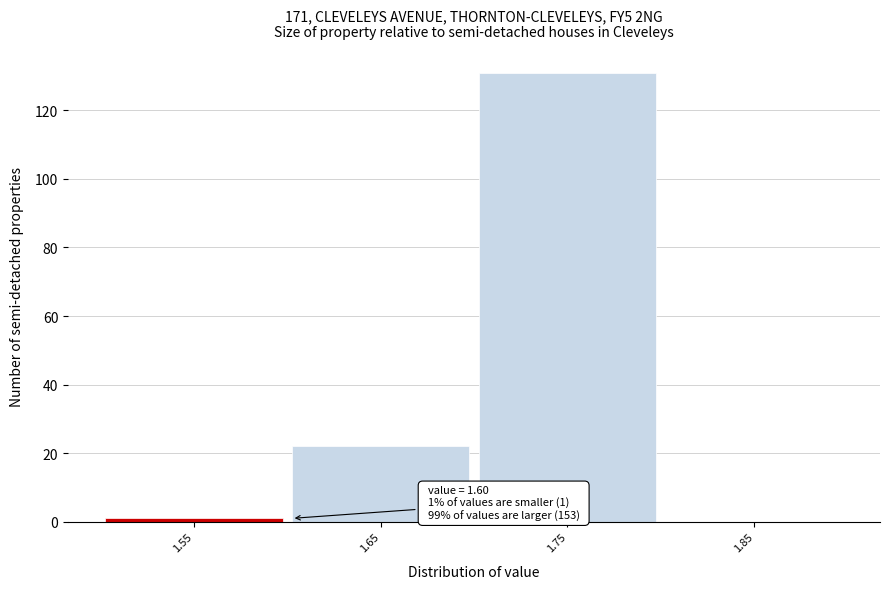

Reading left to right, list all the values displayed in this chart.

1.55=1	1.65=22	1.75=131	1.85=0